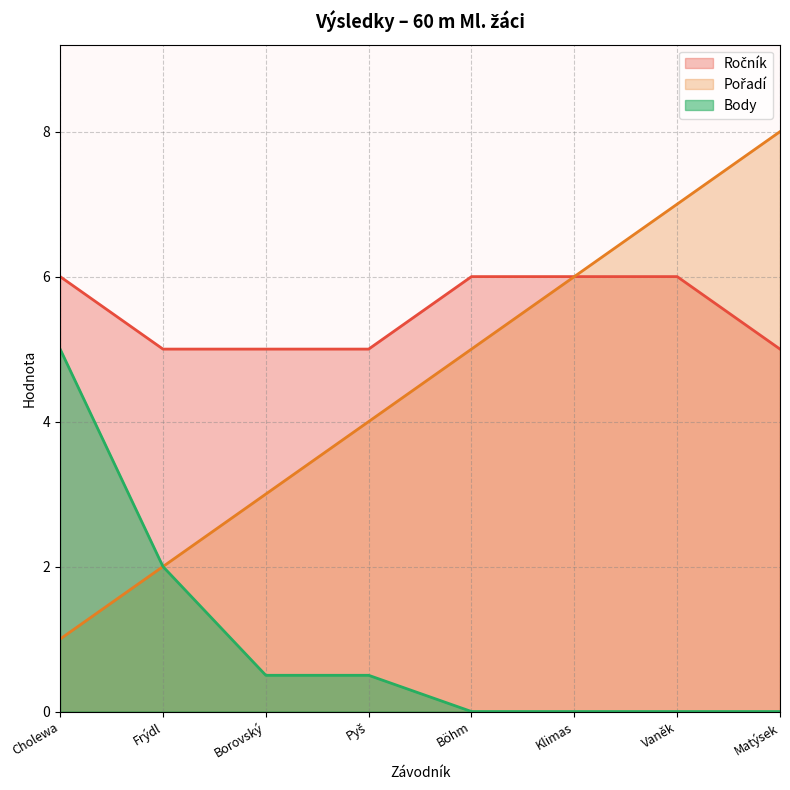

The value of Pořadí at Frýdl is 3.1. True or false?

False